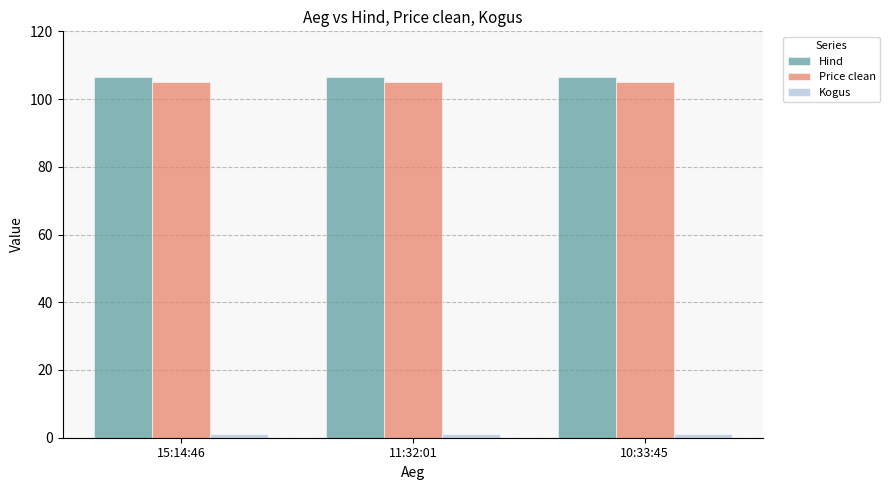

True or false: Price clean has a value of 59.3 at 10:33:45.

False